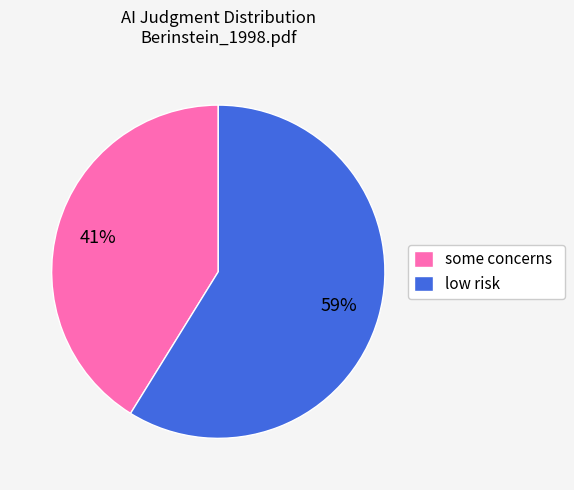

To the nearest percent, what is the difference between the largest and smallest slice percentages?

18%